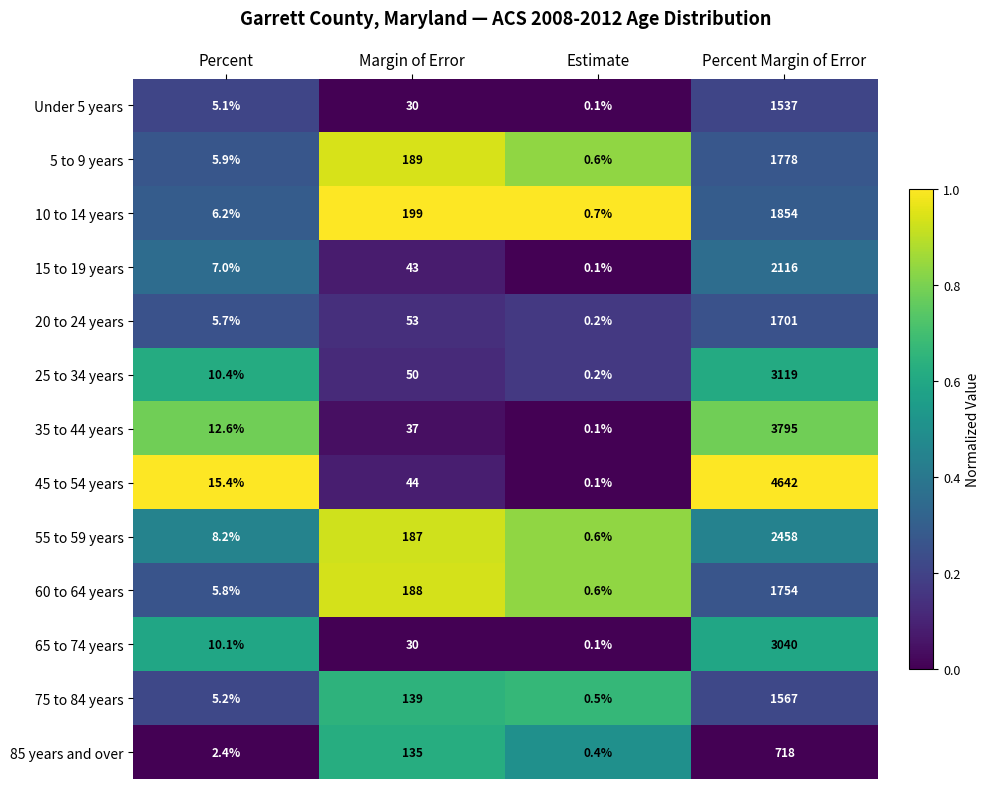

What is the spread (max minus min) of values at Percent?

13.0